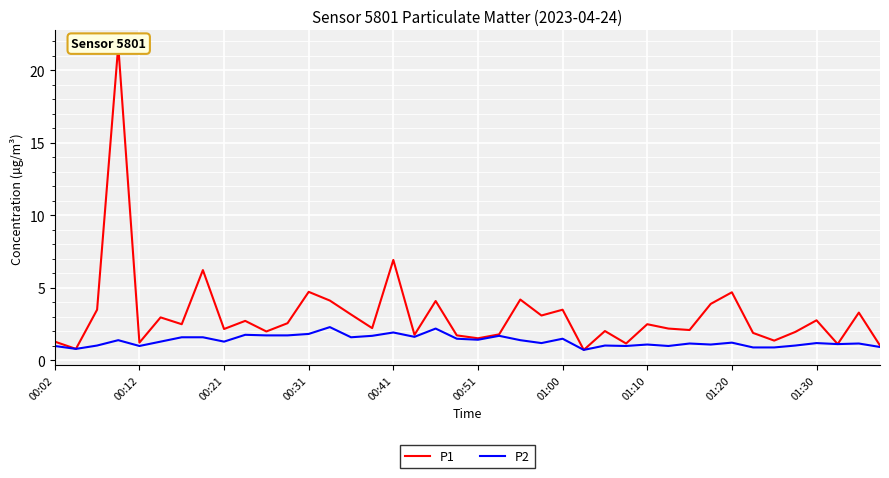

What is the difference between the maximum and minimum values in the P1 series?

21.0